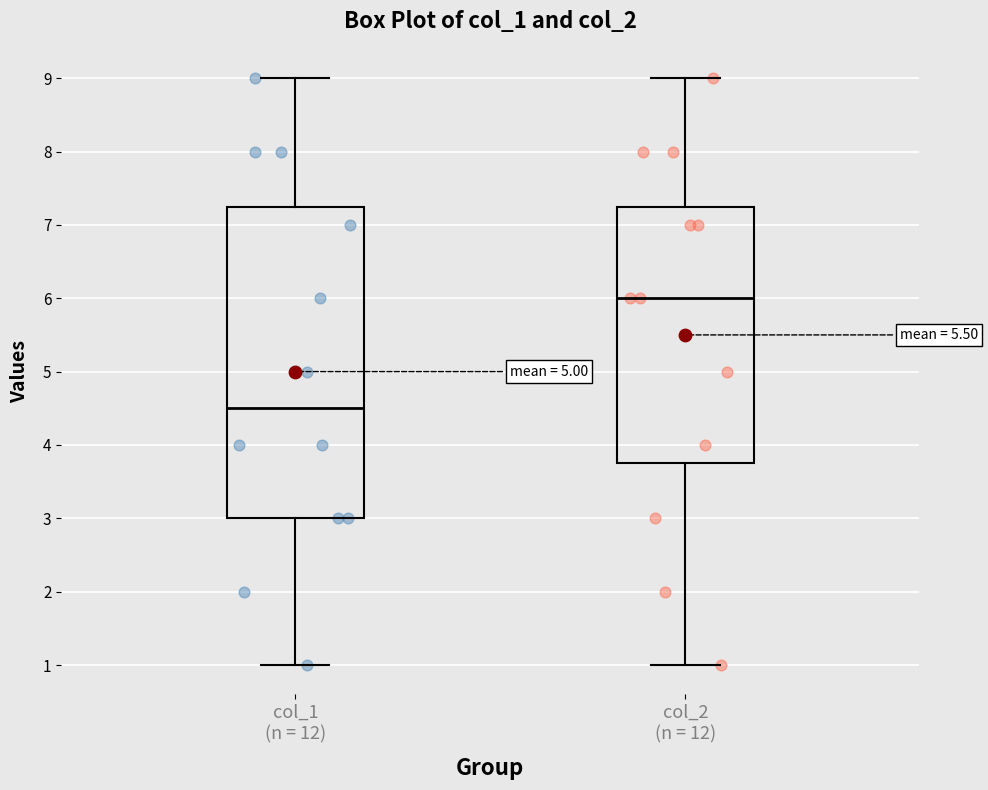

Which box is the tallest, from its lower edge to its upper edge?

col_1 (n = 12)